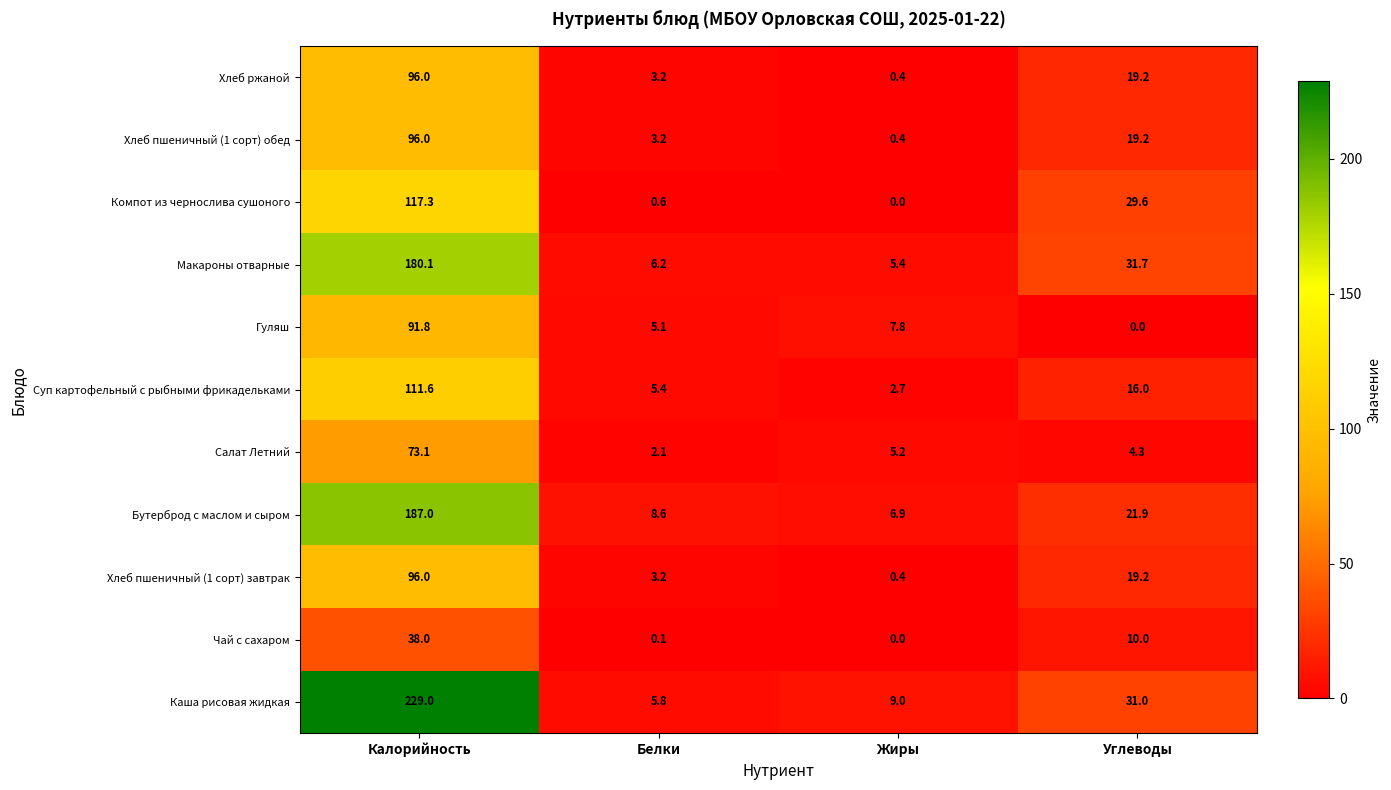

How many categories are shown in the chart?

4